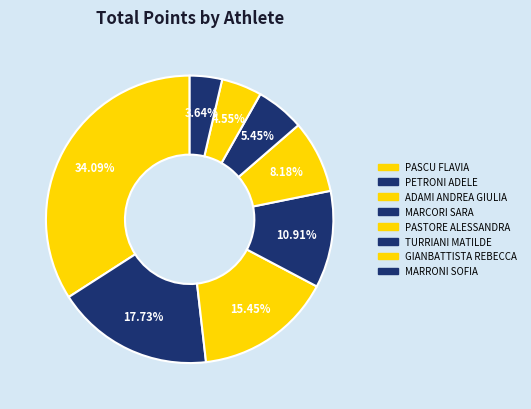

The MARRONI SOFIA slice represents 1% of the pie. True or false?

False